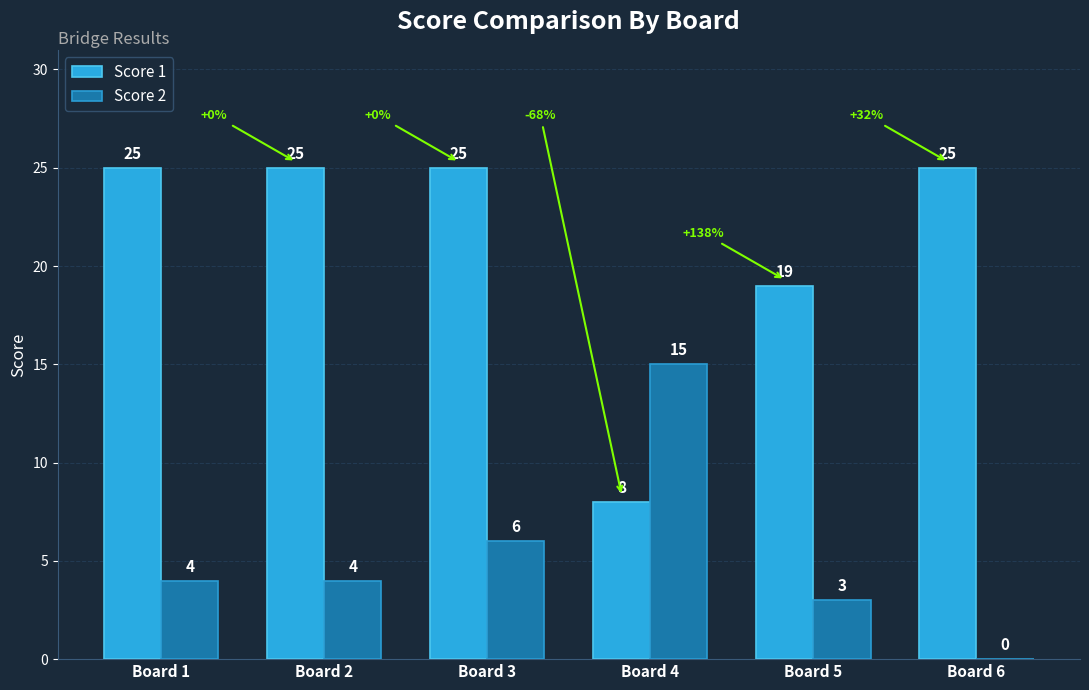

Which series changed the most between Board 2 and Board 4?

Score 1